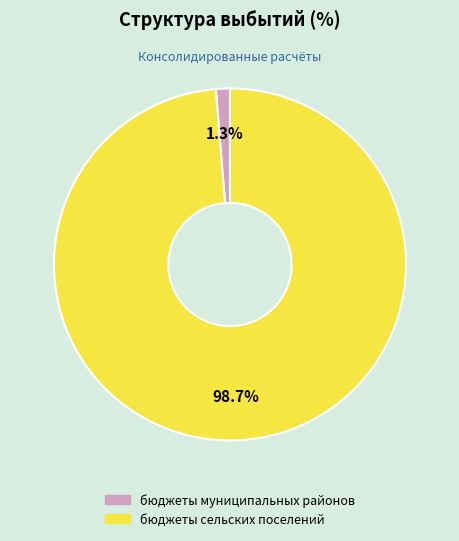

What is the total percentage of бюджеты сельских поселений and бюджеты муниципальных районов?

100.0%